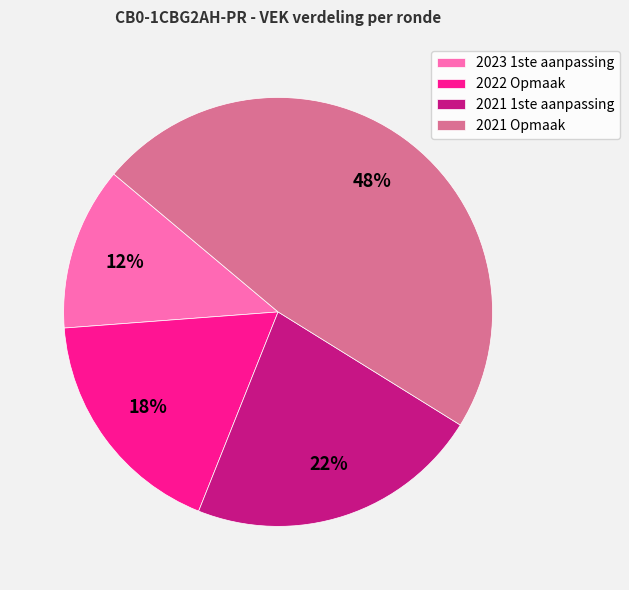

Is 2023 1ste aanpassing the majority of the pie?

No